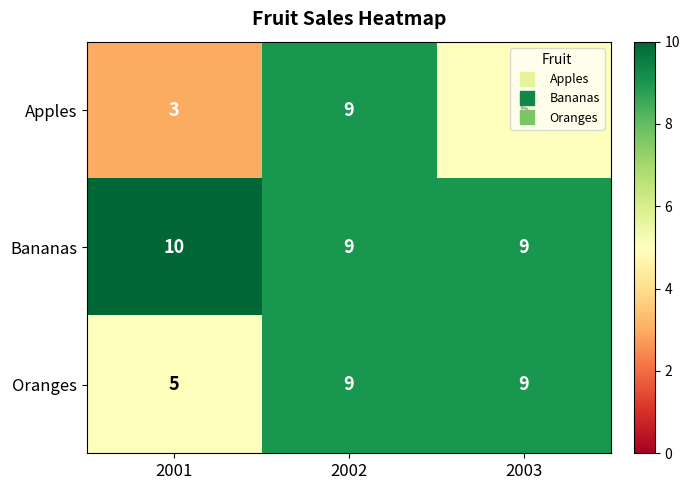

What is the highest value of the Bananas series?

10